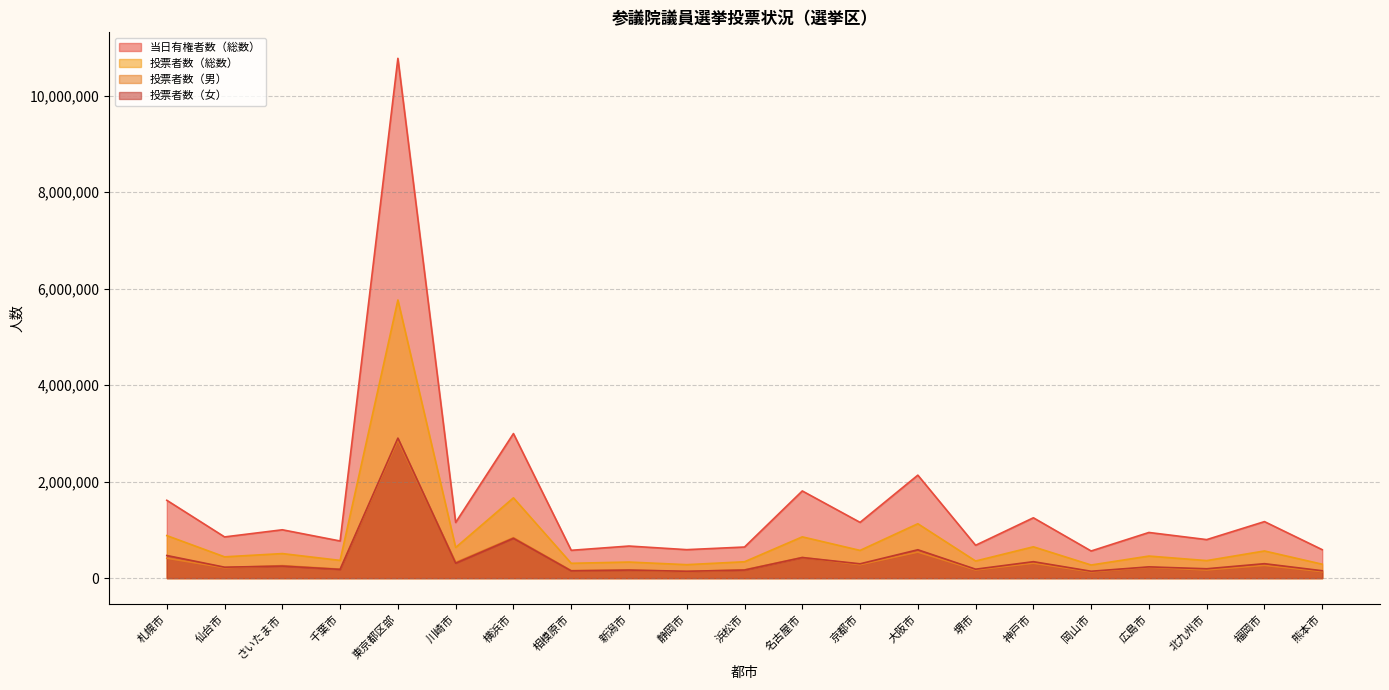

How many lines are shown in the chart?

4